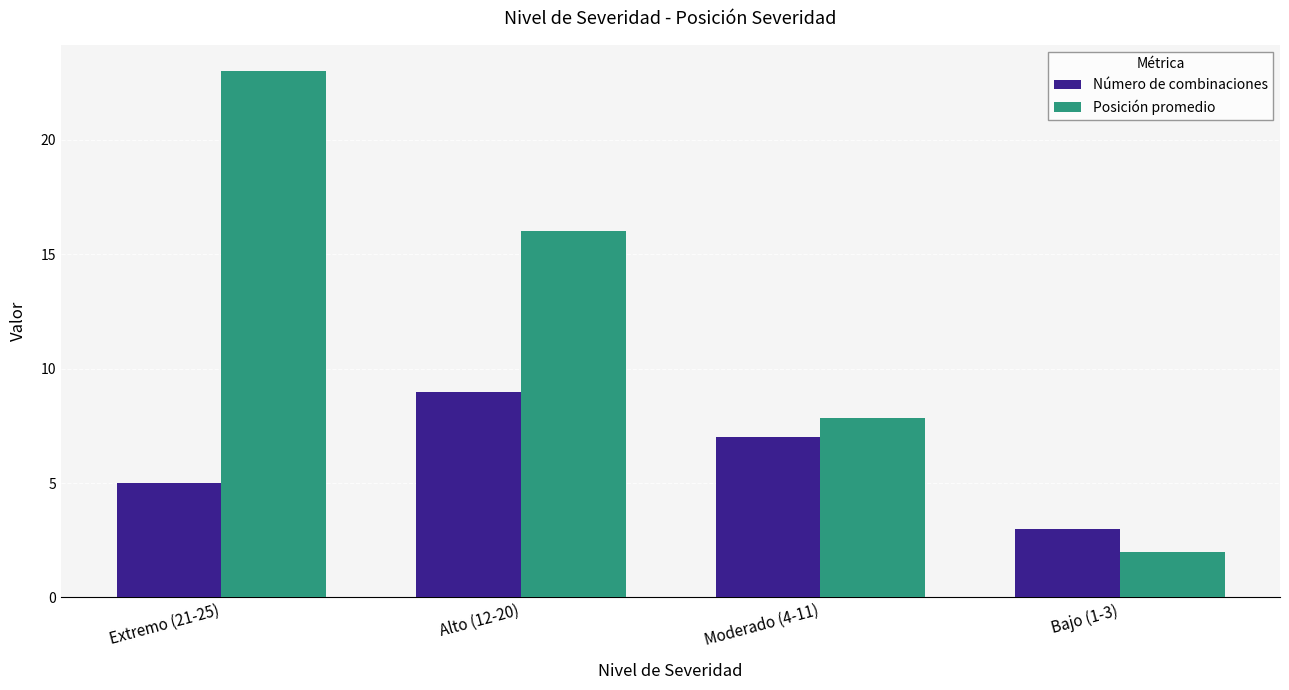

Reading left to right, transcribe all the data shown in this chart.

Número de combinaciones: 5.0	9.0	7.0	3.0
Posición promedio: 23.0	16.0	7.9	2.0